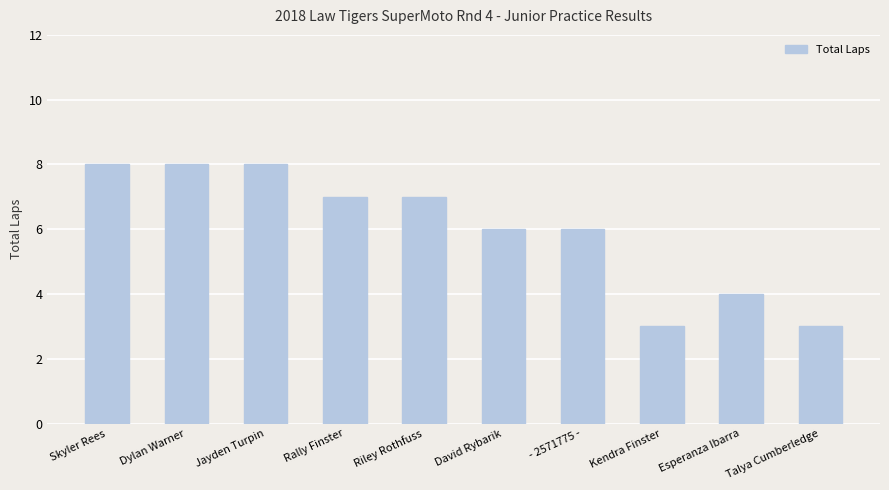

What position from the left is David Rybarik?

6